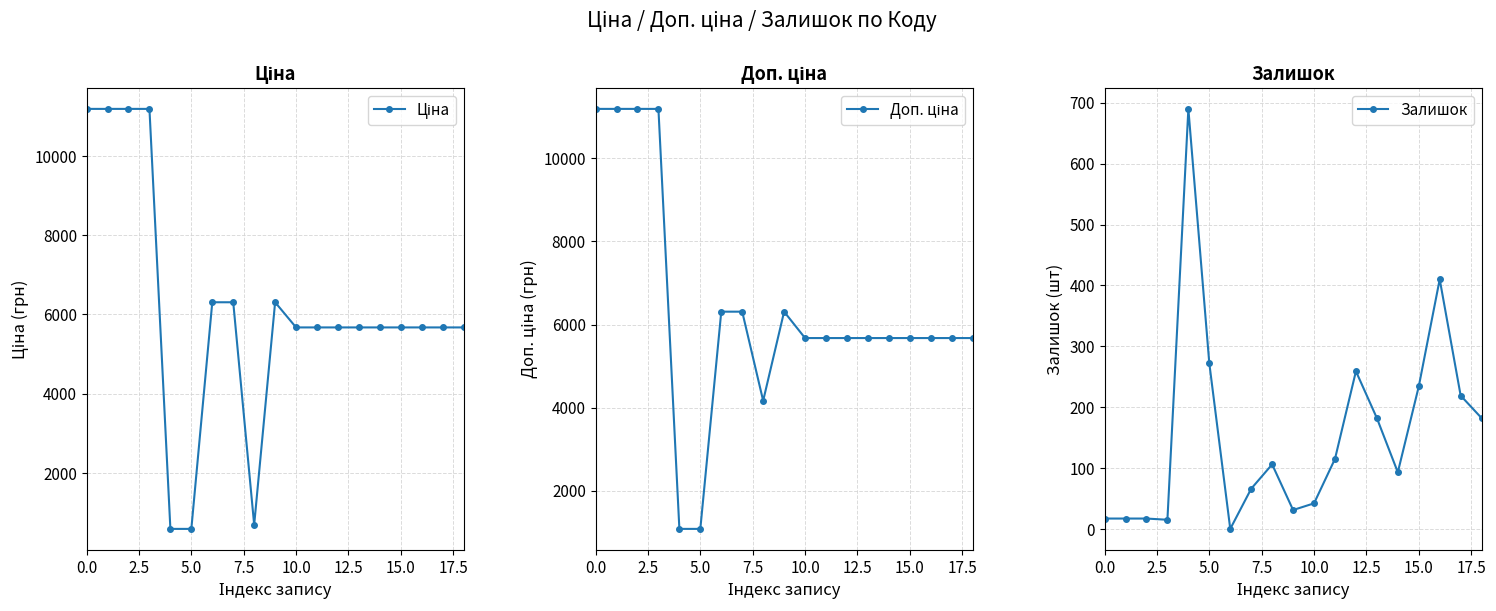

Which series has the largest total across all categories?

Доп. ціна